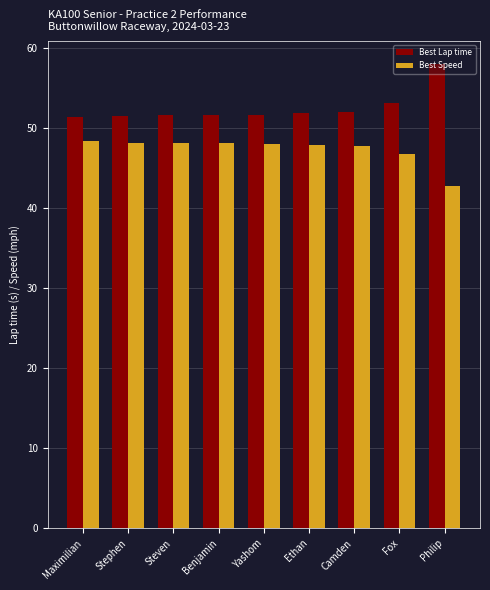

True or false: Best Lap time has a value of 77.2 at Philip.

False